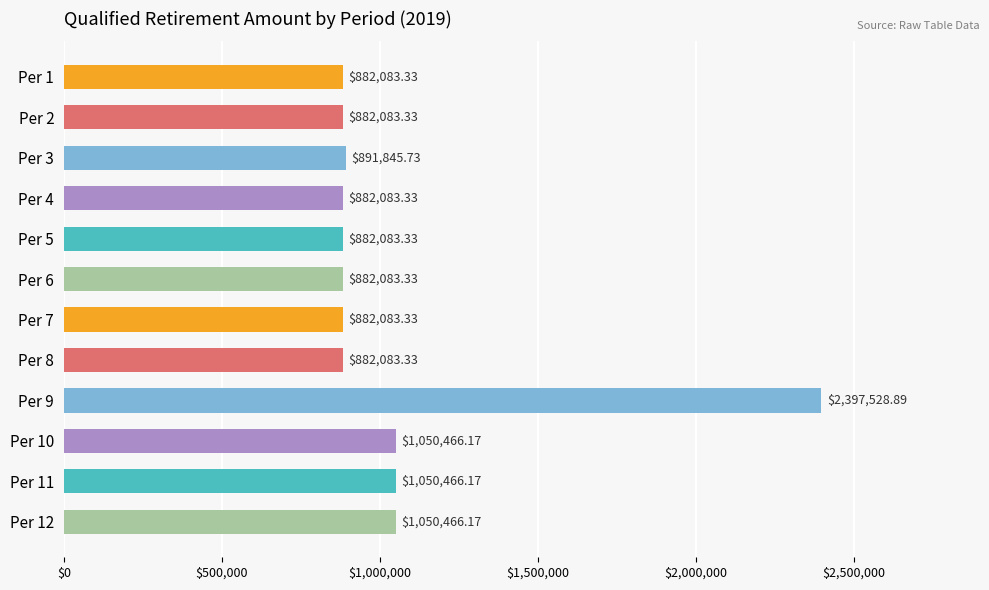

Which has a higher value, Per 6 or Per 3?

Per 3